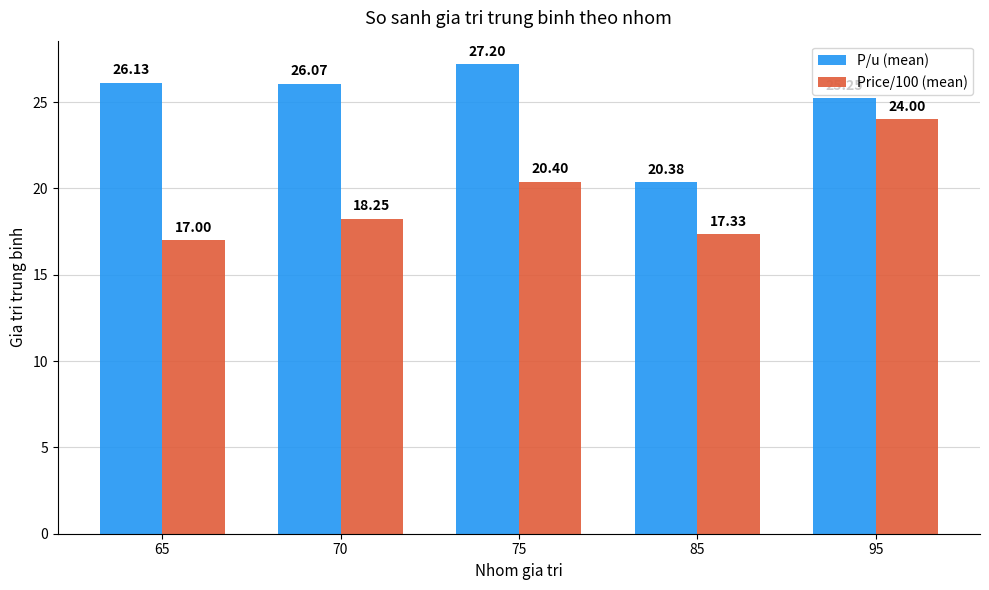

List the labels in order of P/u (mean) value, largest first.

75, 65, 70, 95, 85